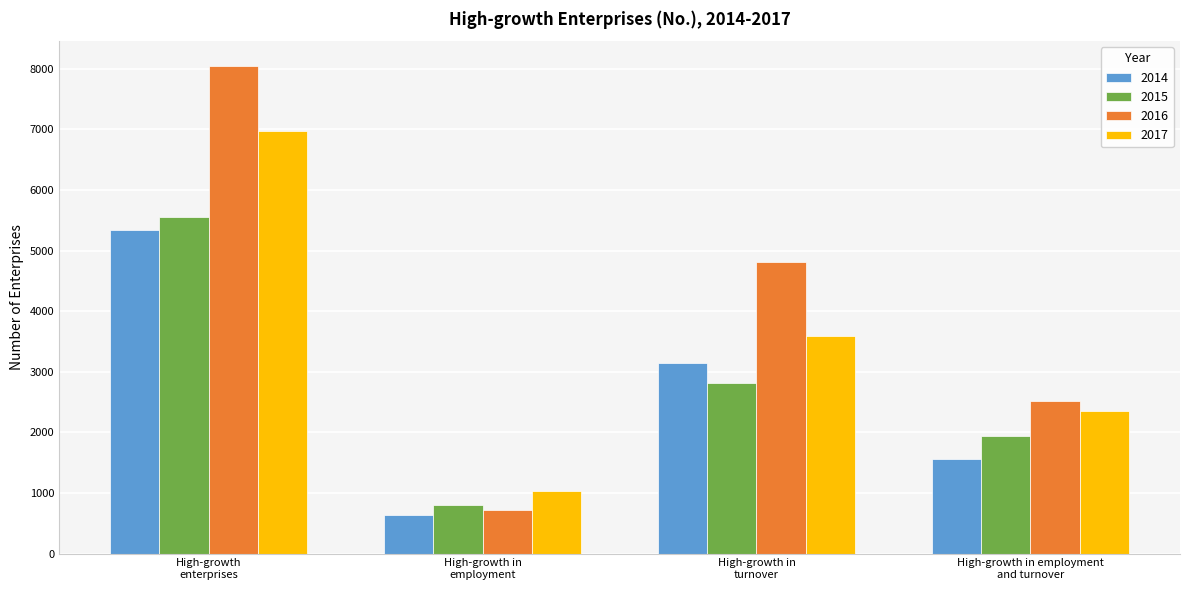

Count the 2016 values in the range 2521 to 8052.

3